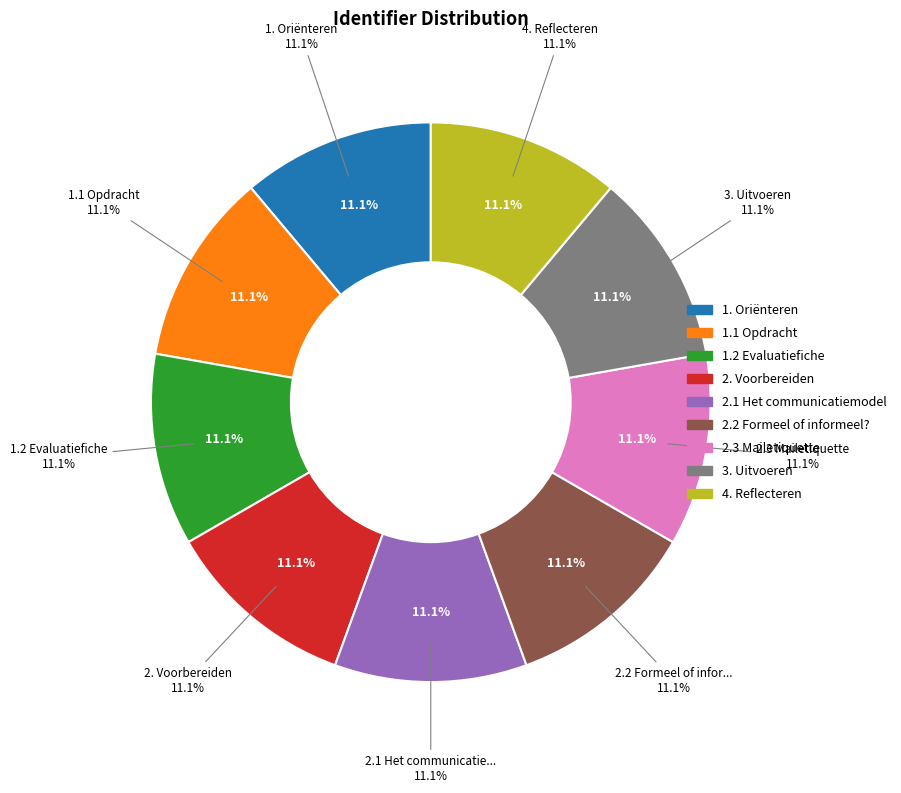

Which slice is the smallest?

1. Oriënteren